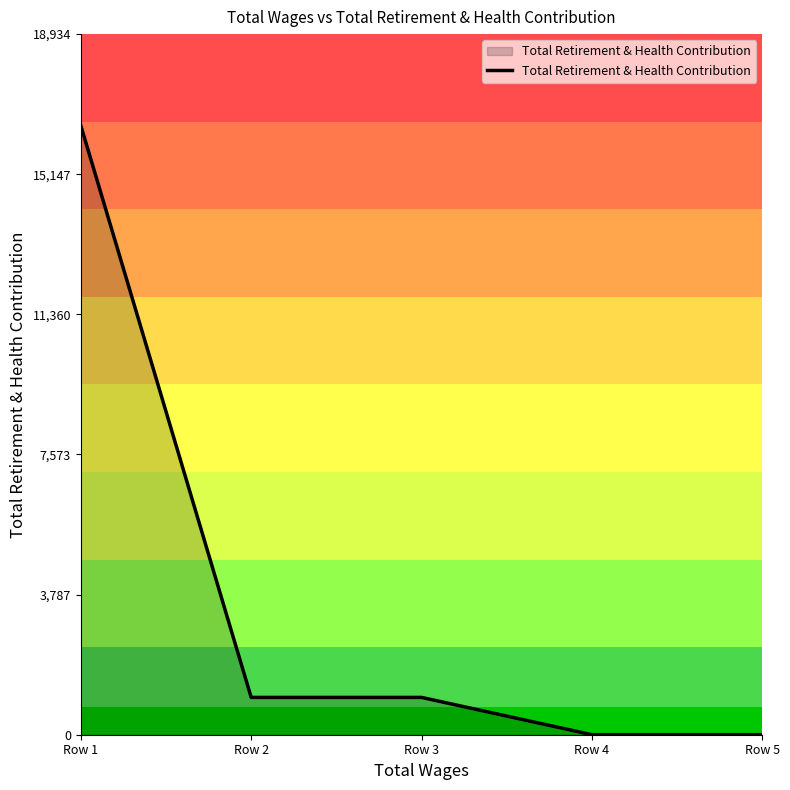

Approximately how many times larger is the value at Row 2 compared to Row 1?

0.1